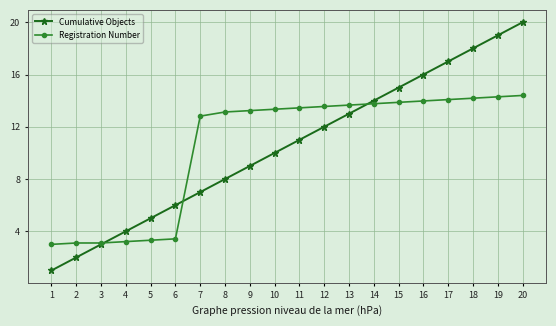

Which series ends up on top after the final intersection of Cumulative Objects and Registration Number?

Cumulative Objects